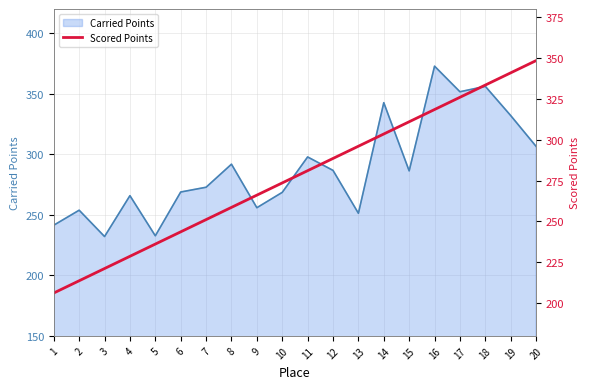

Does the chart have visible grid lines?

Yes